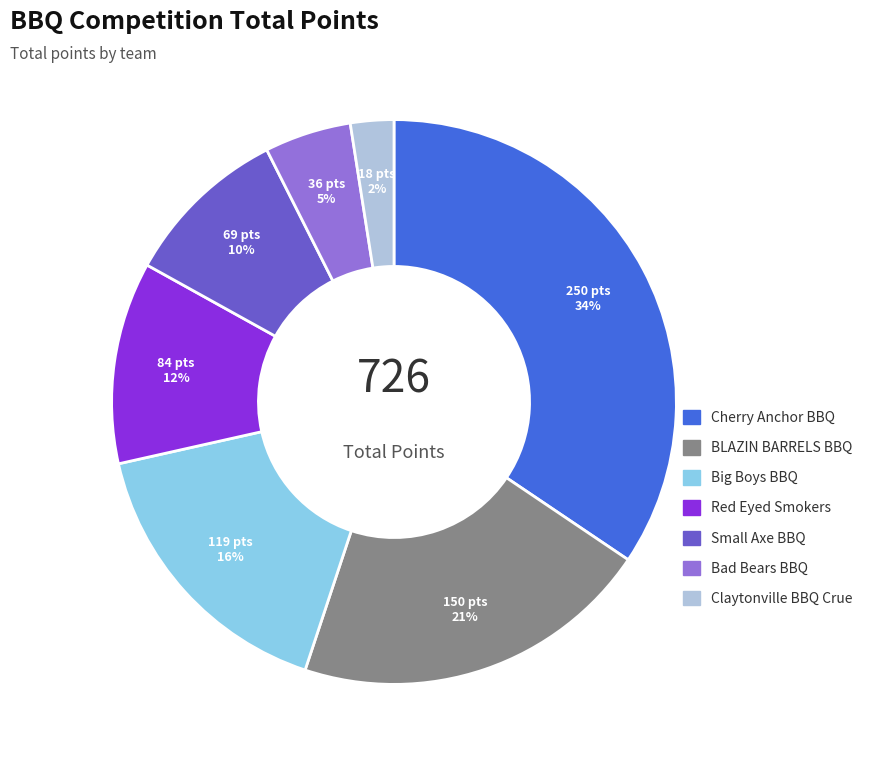

Is it true that Red Eyed Smokers is 21% of the pie?

False